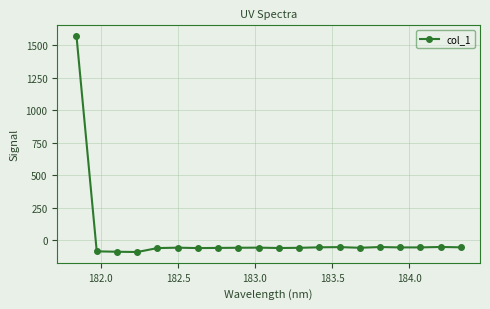

What is the greatest value displayed?

1571.2